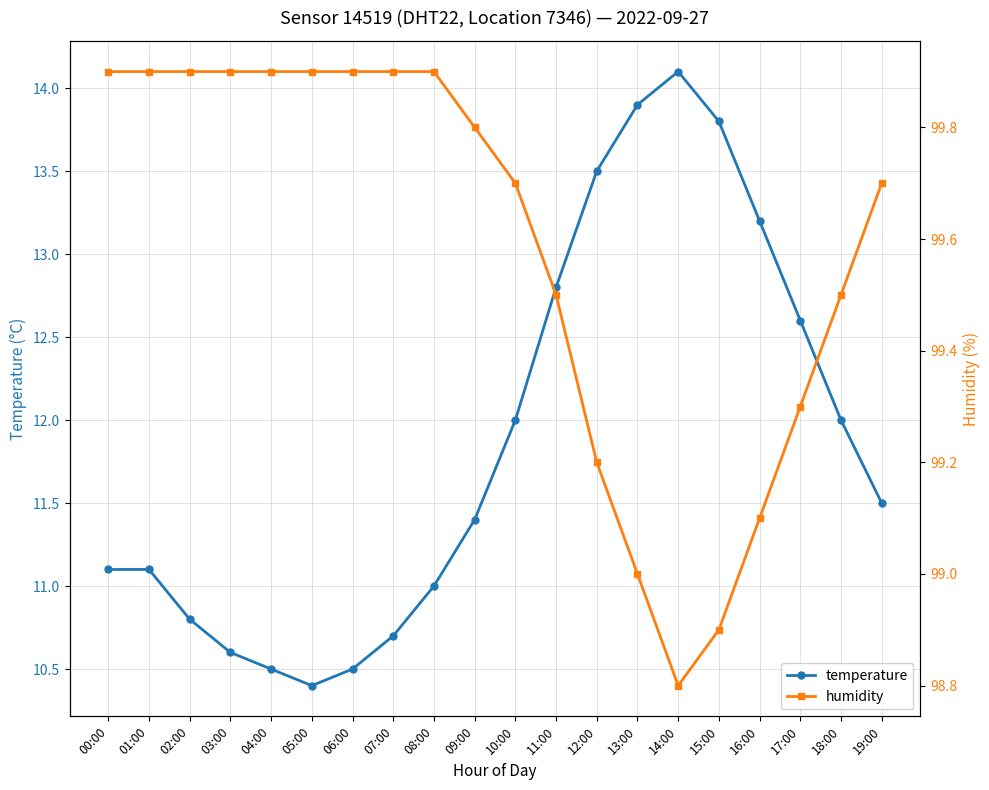

The temperature series shows 10.7 at 07:00. True or false?

True